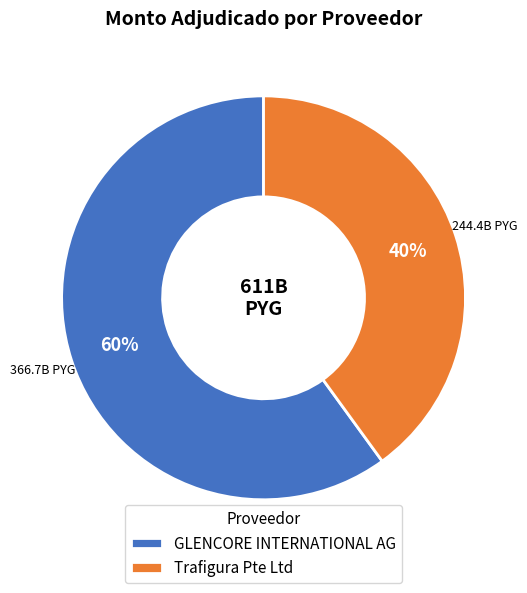

What percentage is the GLENCORE INTERNATIONAL AG slice, to the nearest percent?

60%